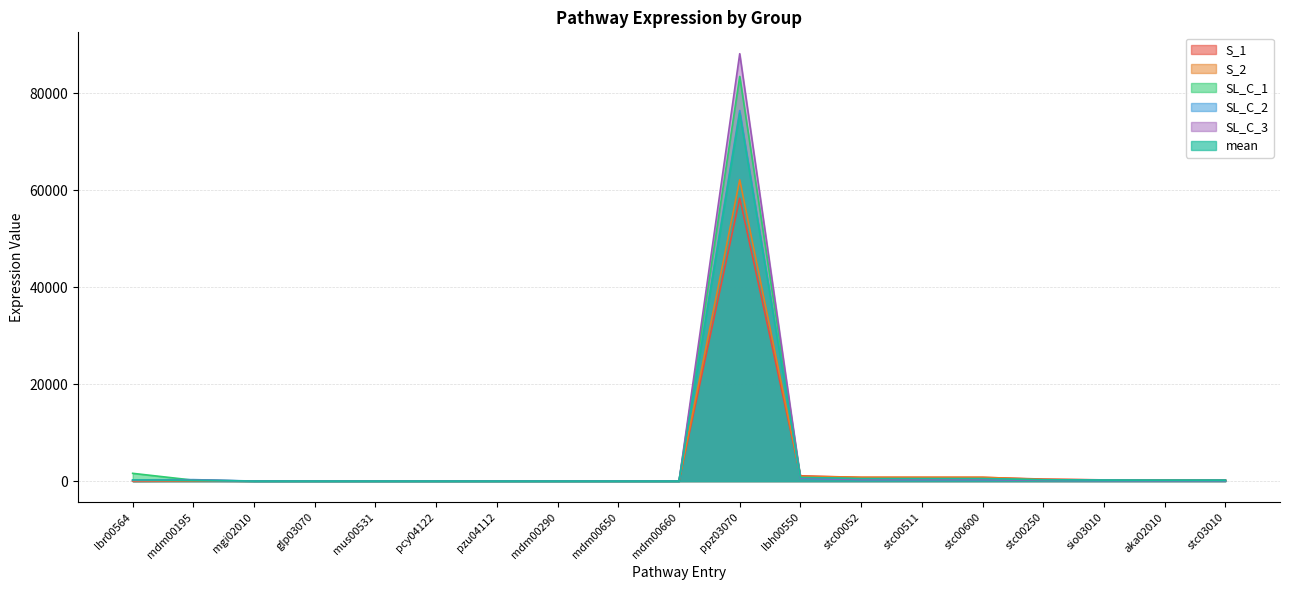

In SL_C_2, how many points are lower than both neighbors (excluding endpoints)?

1